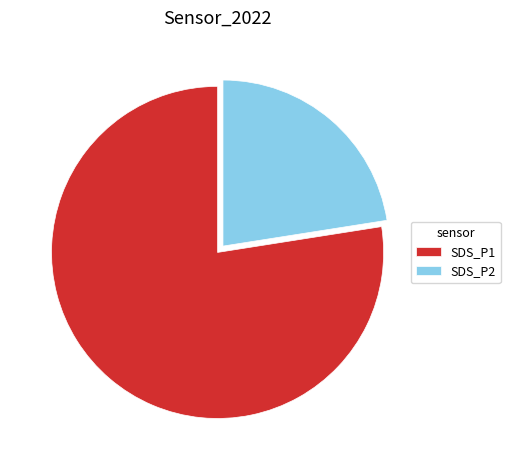

Is it true that SDS_P2 is 11% of the pie?

False